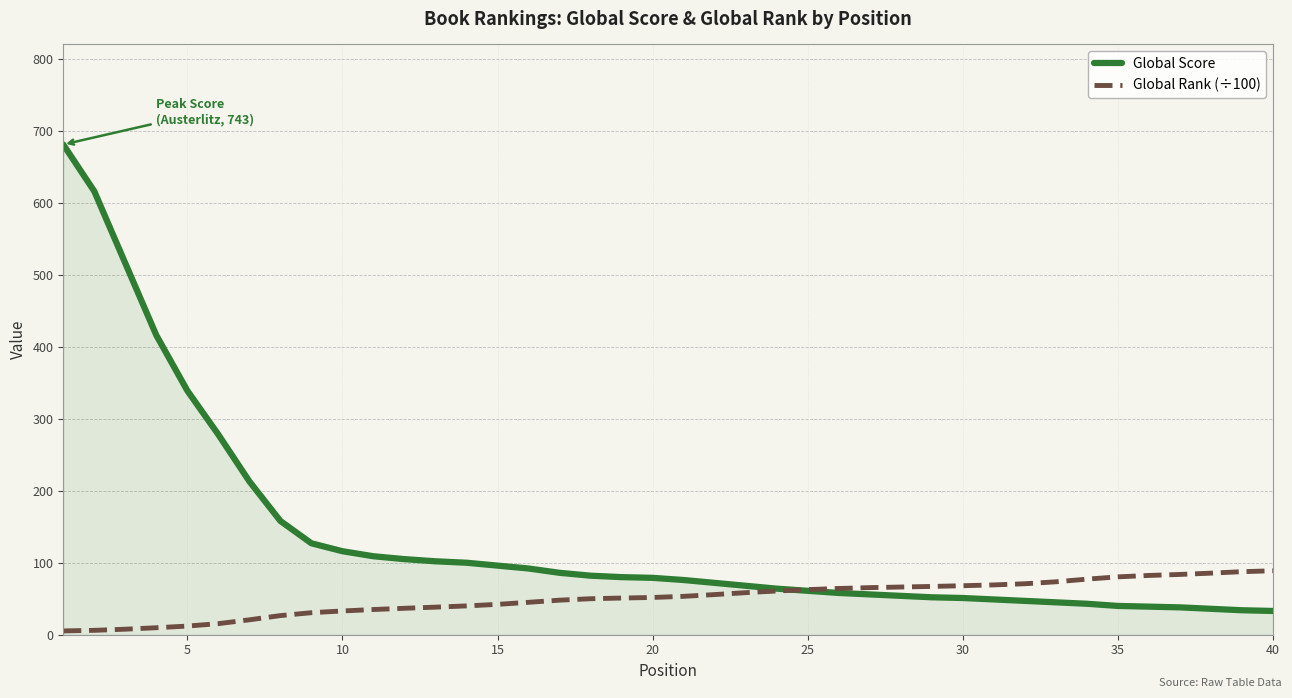

Which series has the widest spread of values?

Global Score